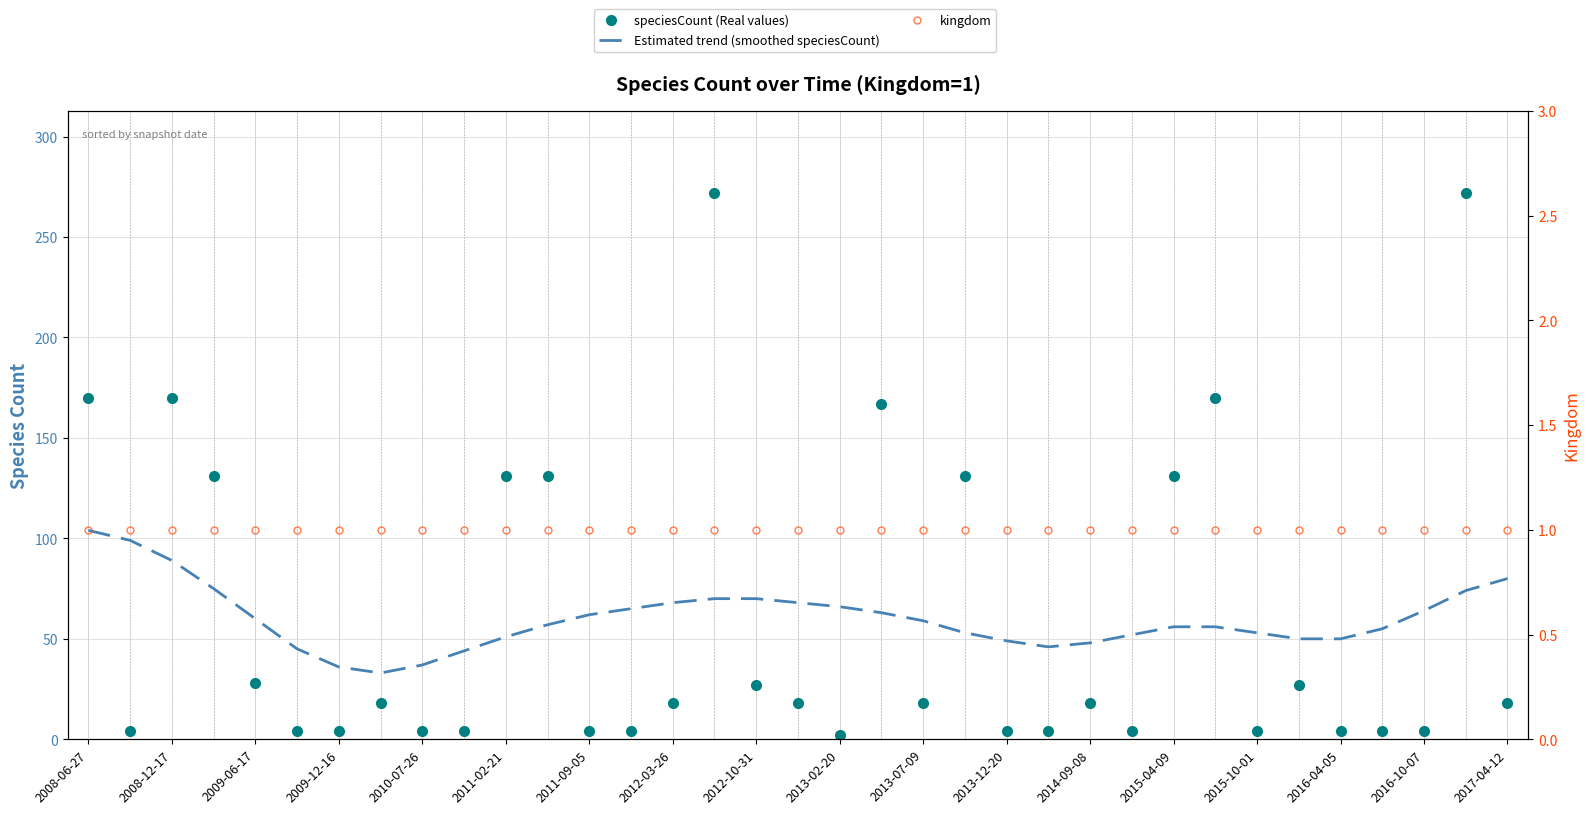

Which series changed the most between 2013-02-20 and 32?

Estimated trend (smoothed speciesCount)